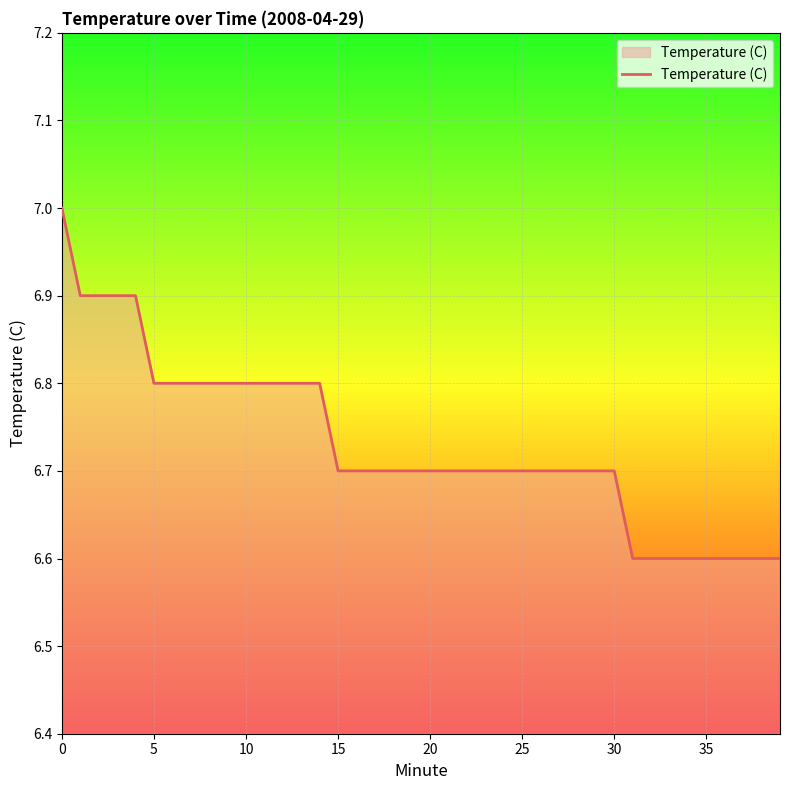

What is the greatest value displayed?

7.0